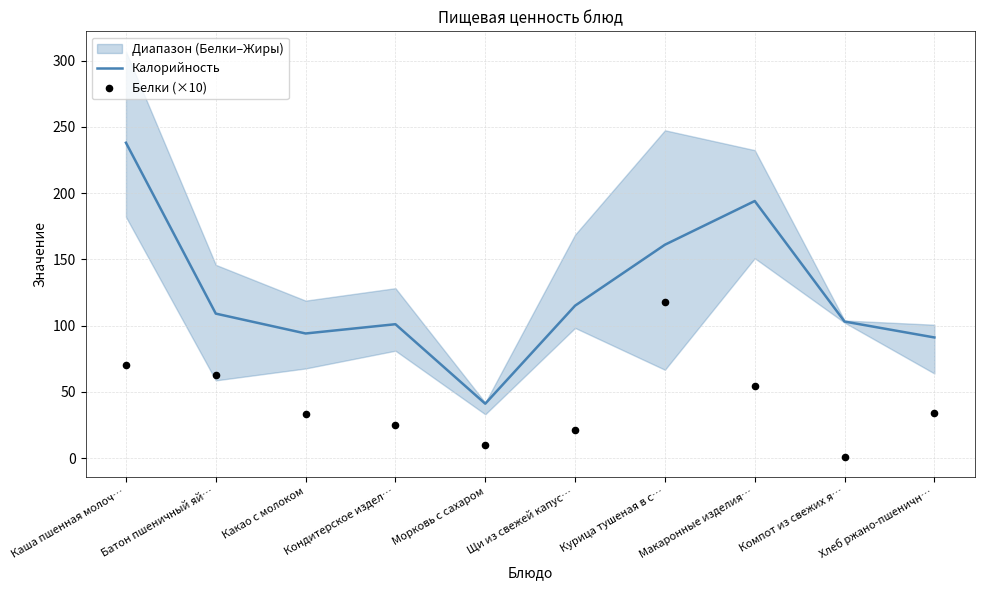

Which series has the widest spread of Y values?

Калорийность